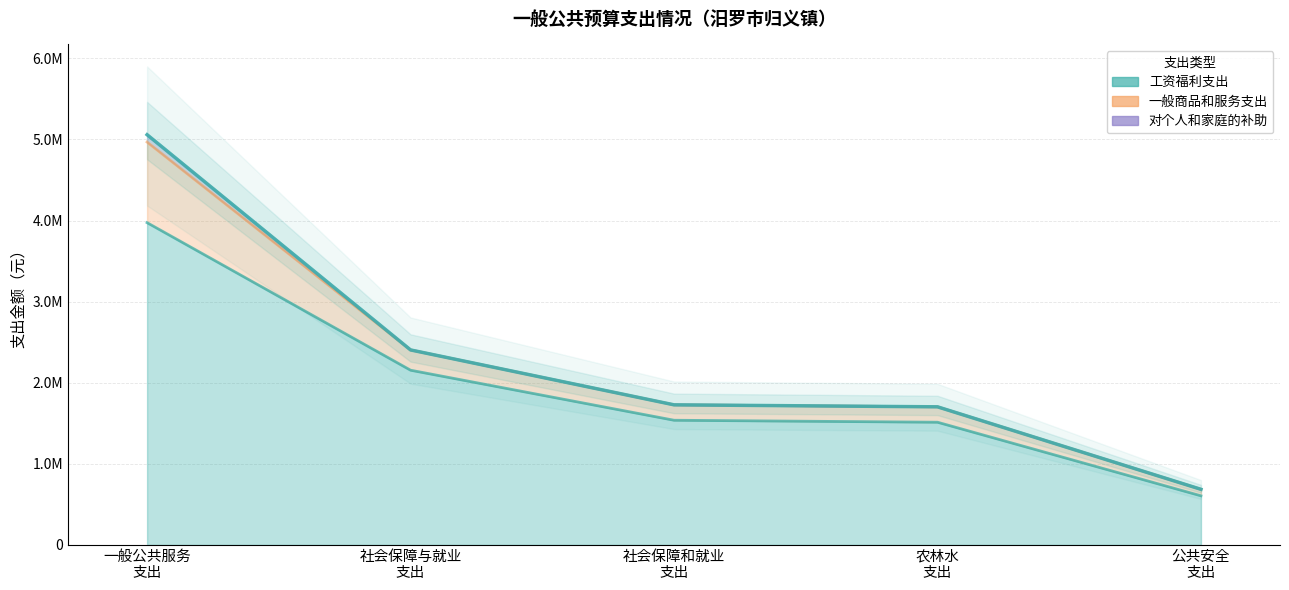

The value of 工资福利支出 at 一般公共服务 支出 is 7100173.1. True or false?

False